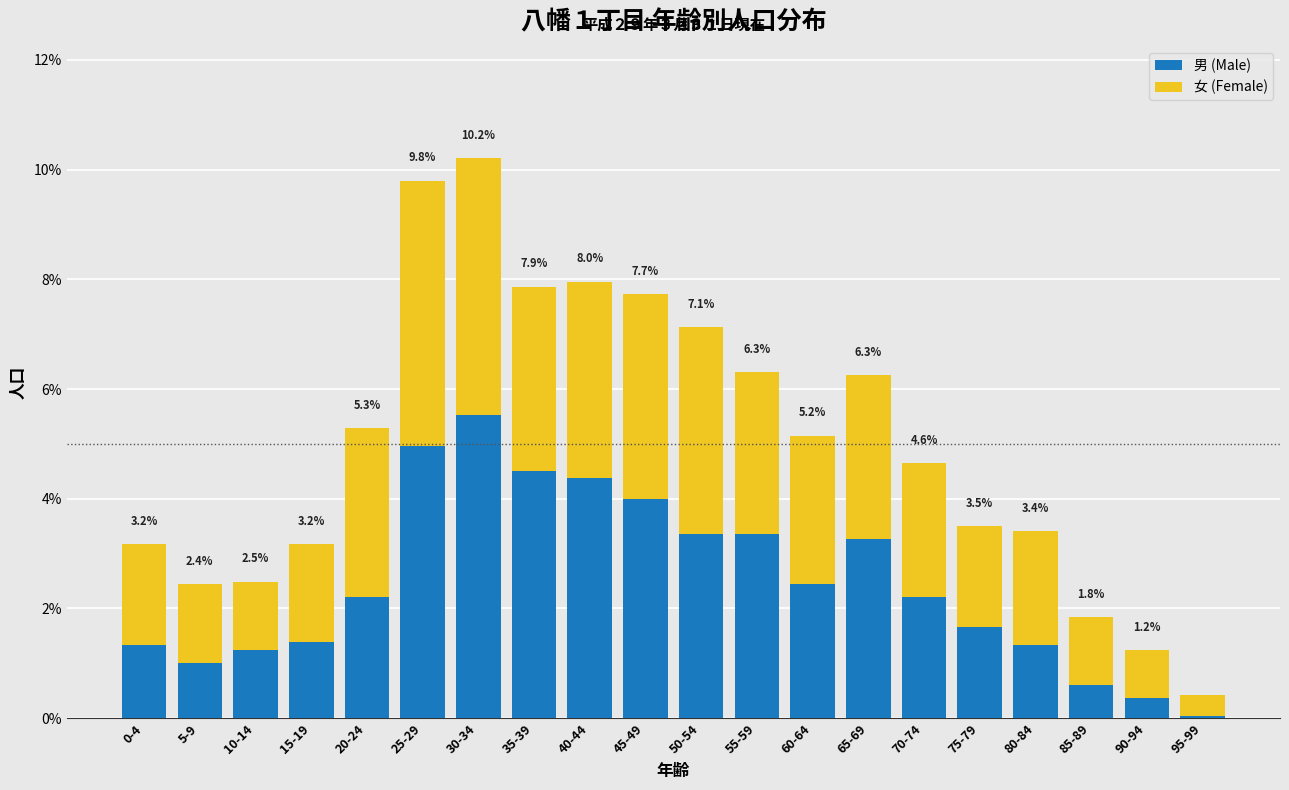

What is the difference between the 男 (Male) values at 65-69 and 30-34?

2.3